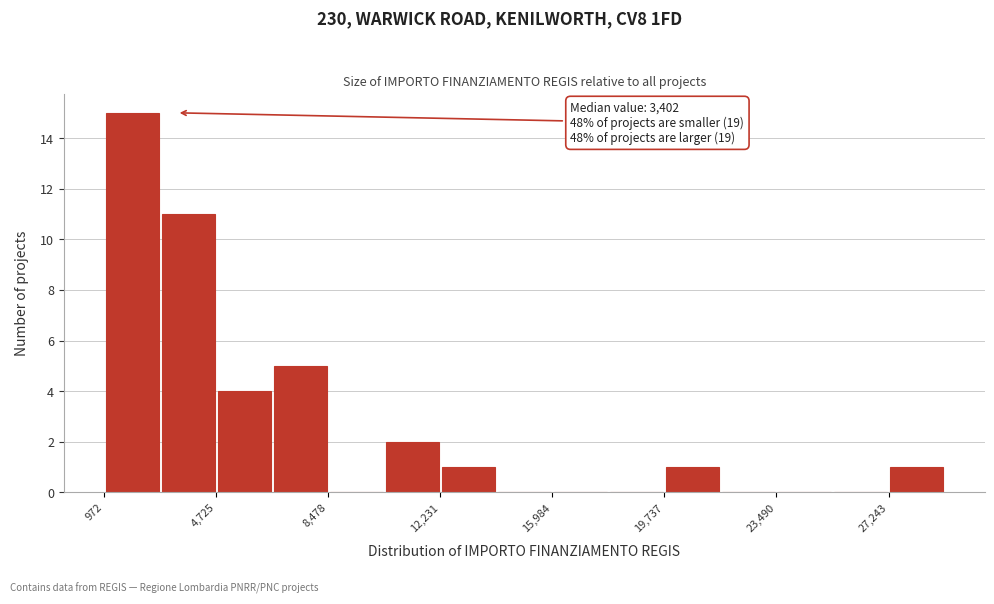

Around what value on the x-axis is the tallest bar? Give the approximate position of its centre, as read against the axis.

2000